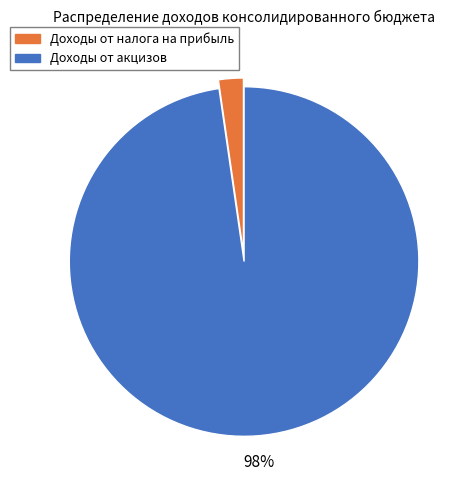

To the nearest percent, what is the combined percentage of Доходы от акцизов and Доходы от налога на прибыль?

100%